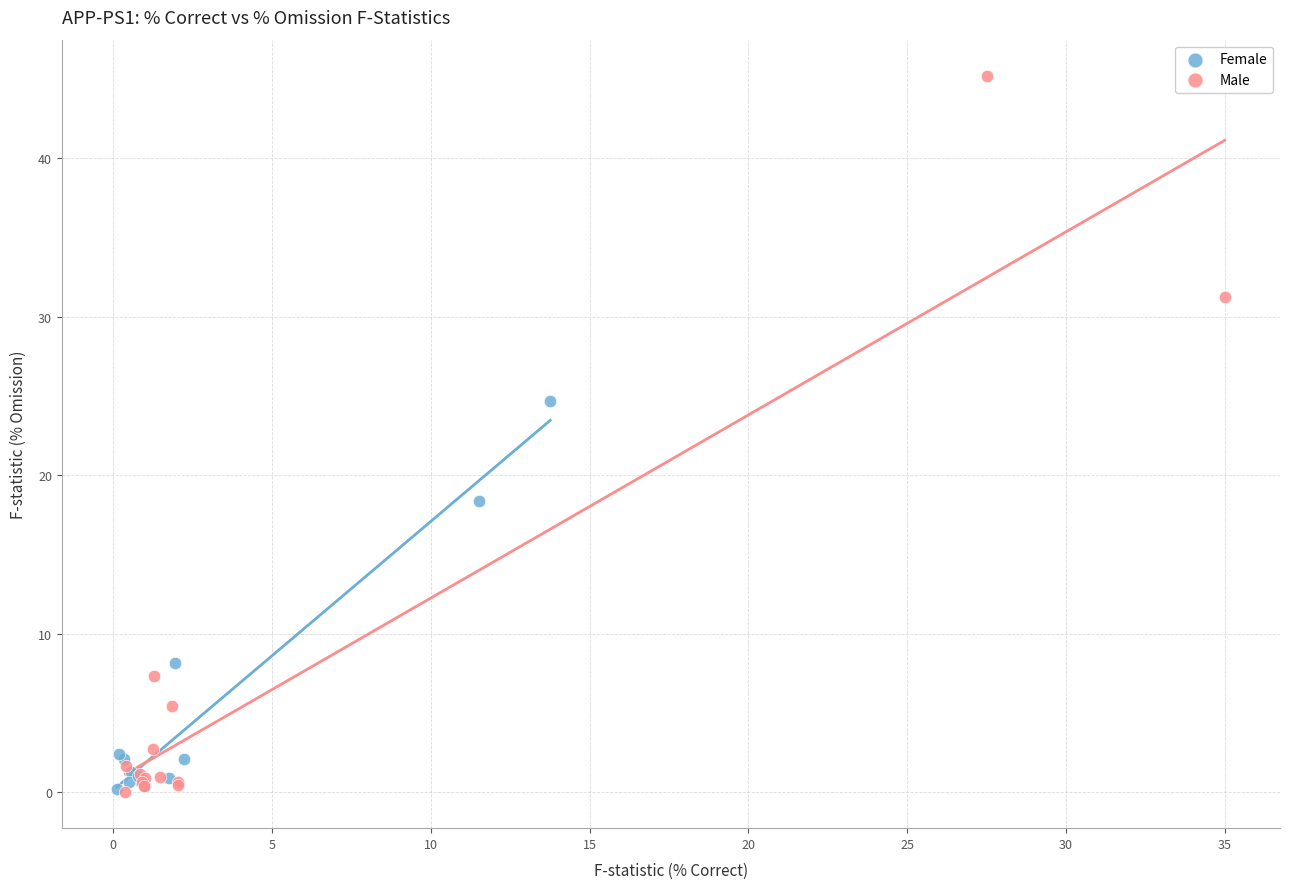

Which series has the widest spread of Y values?

Male